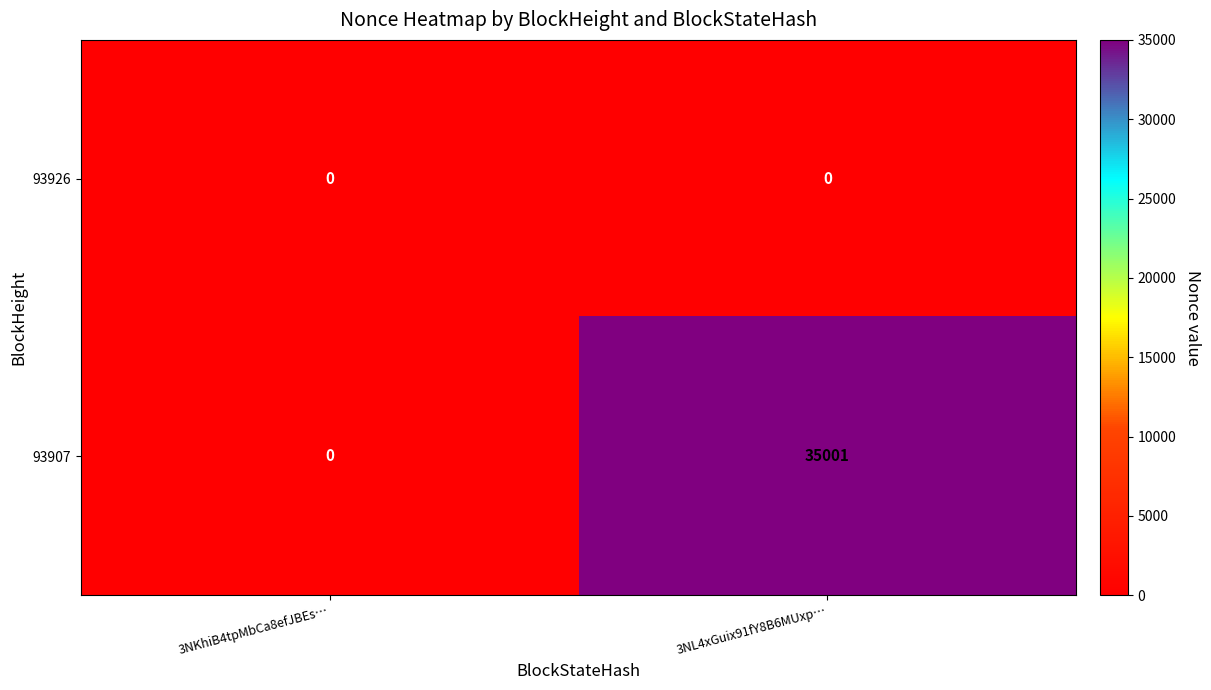

Between 3NKhiB4tpMbCa8efJBEs… and 3NL4xGuix91fY8B6MUxp…, which series saw the biggest shift?

93907